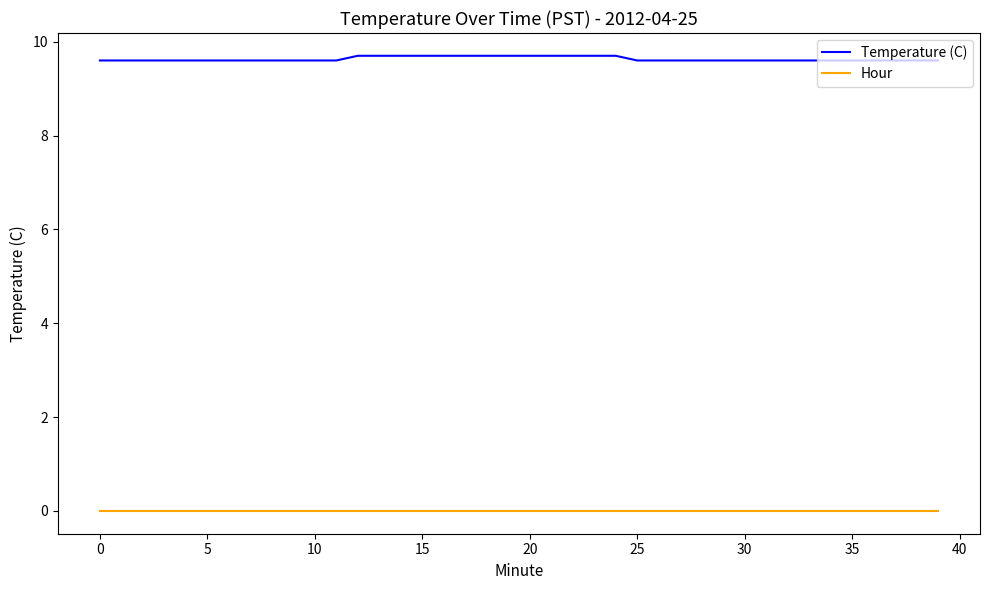

True or false: Temperature (C) and Hour intersect in this chart.

False